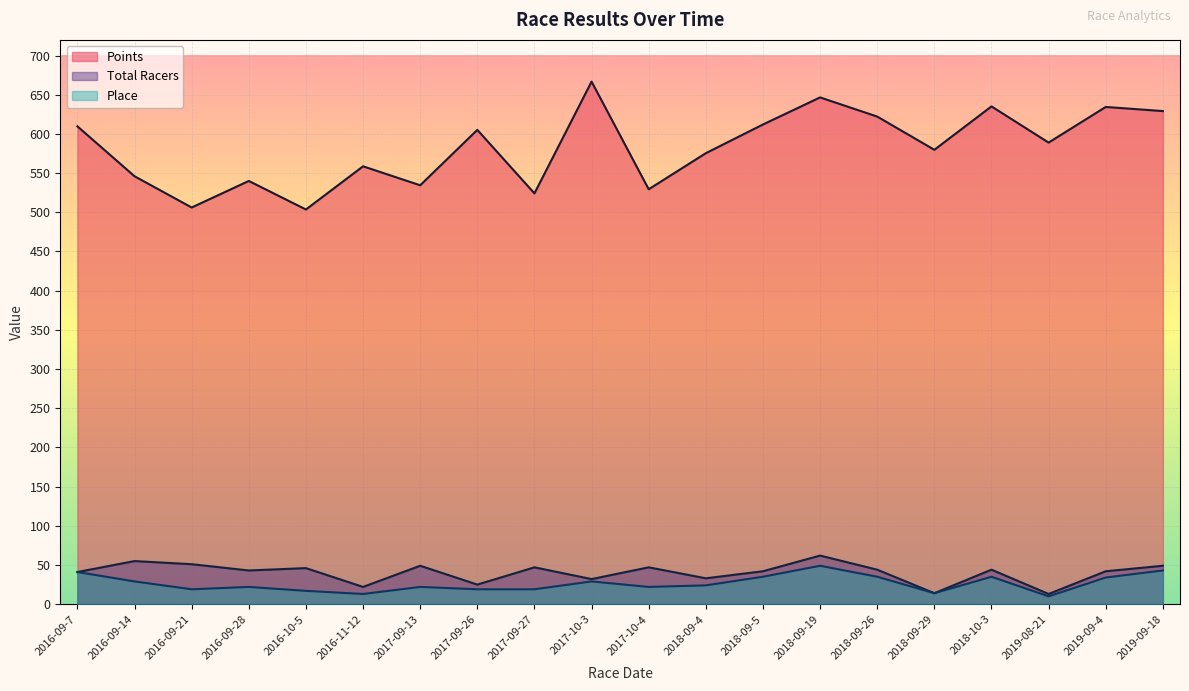

True or false: Place and Total Racers intersect in this chart.

False